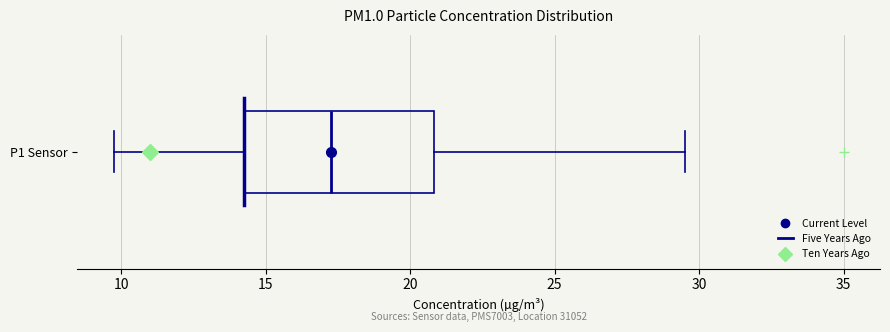

Transcribe this box plot: give where the median line is, the range the box spans, and where the two whiskers end, as read against the x-axis. The values are not printed on the chart, so give them approximately, as read against the axis.

median 17.5, box 14.5 to 21.0, whiskers 10.0 to 29.5